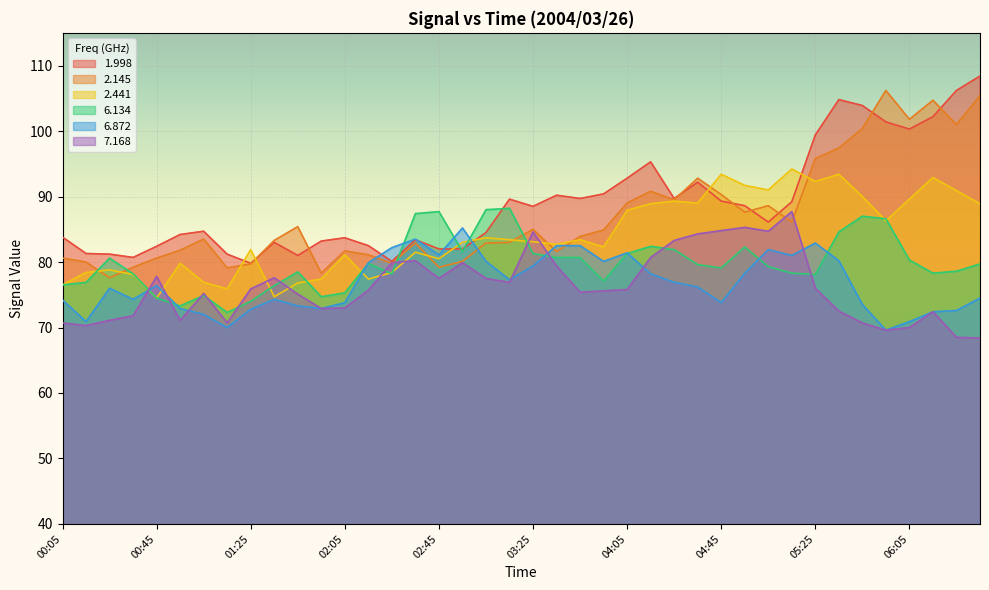

How many values in the 6.134 series exceed 79?

22